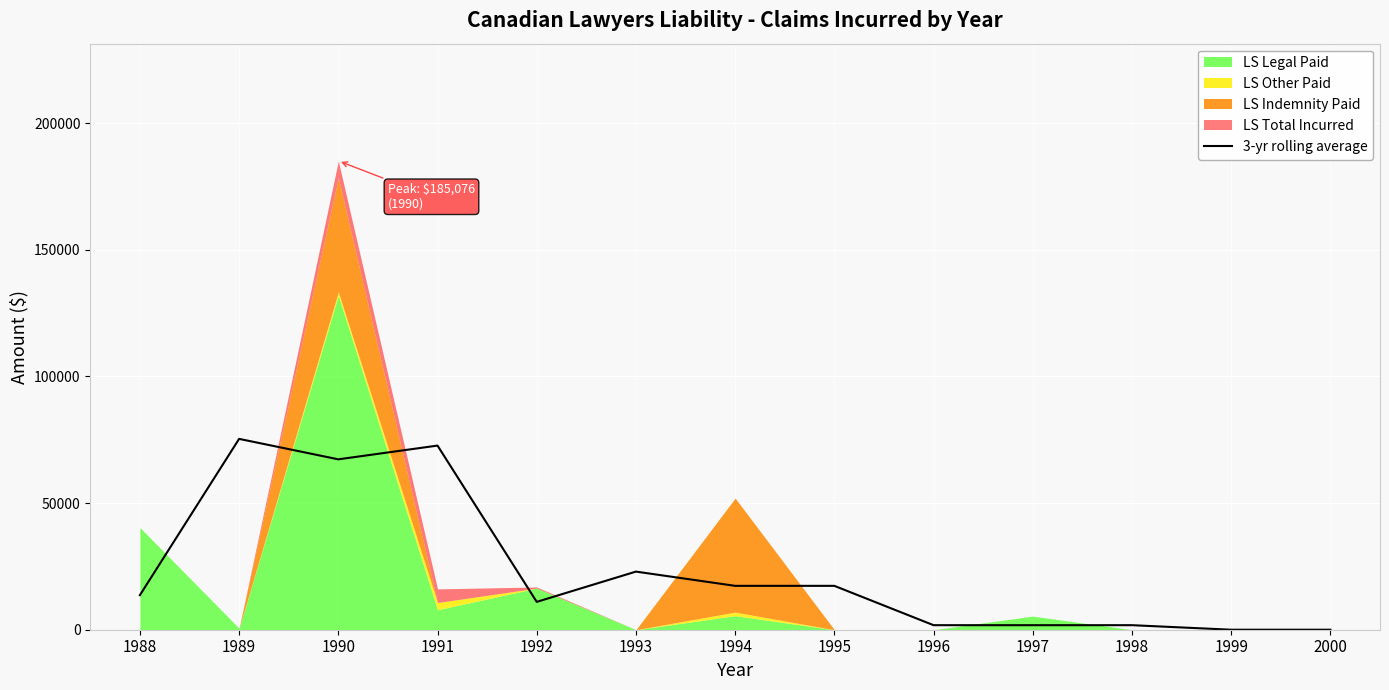

What is the difference between the maximum and minimum values?

75336.0